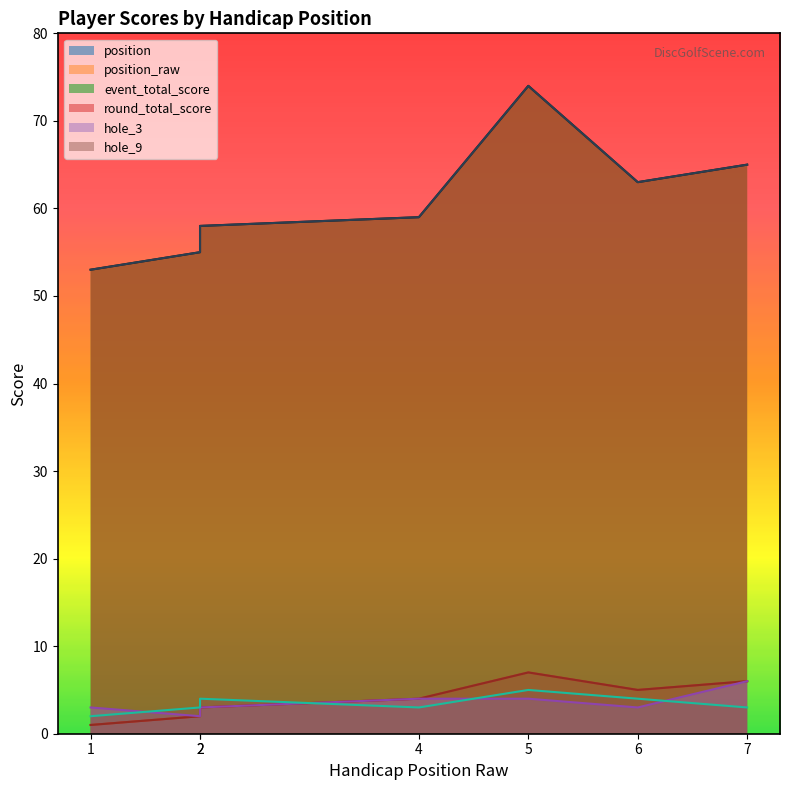

The value of round_total_score at 2 is 17. True or false?

False